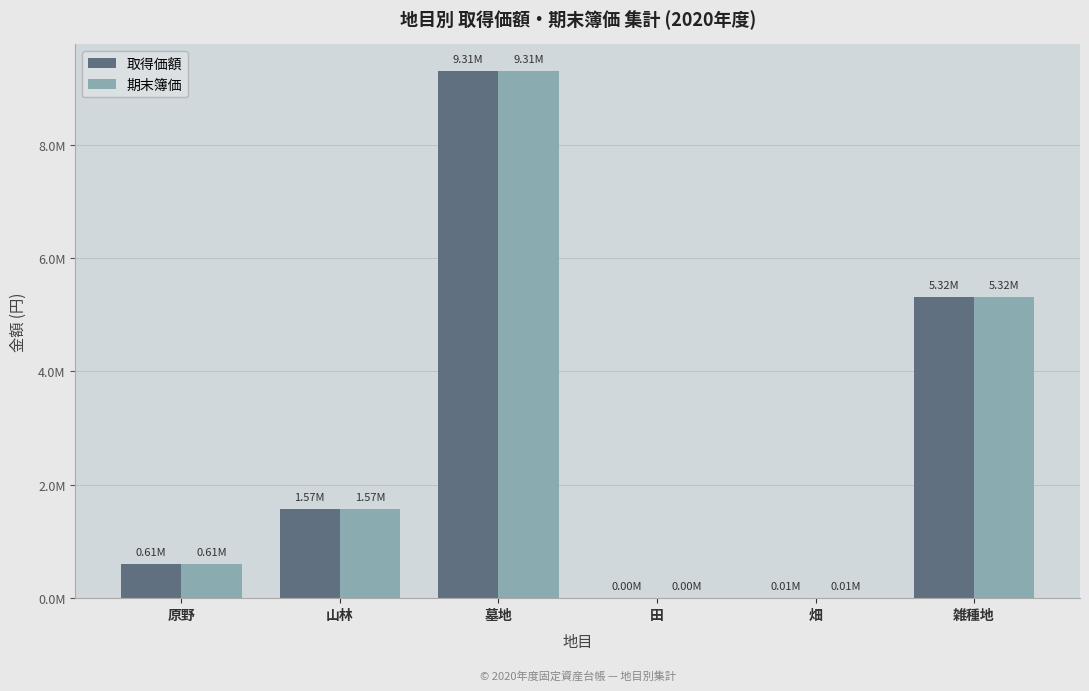

Are the bars grouped side by side (vs. stacked)?

Yes